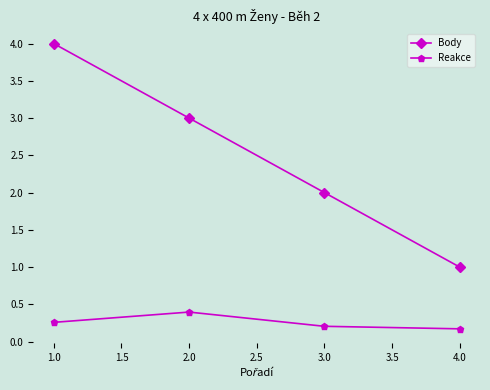

At which label does Reakce reach its minimum?

4.0